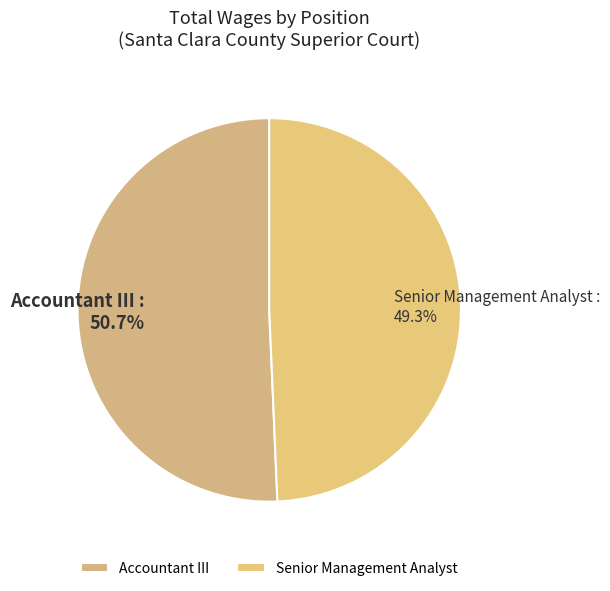

To the nearest percent, what percentage of the pie is Accountant III?

51%